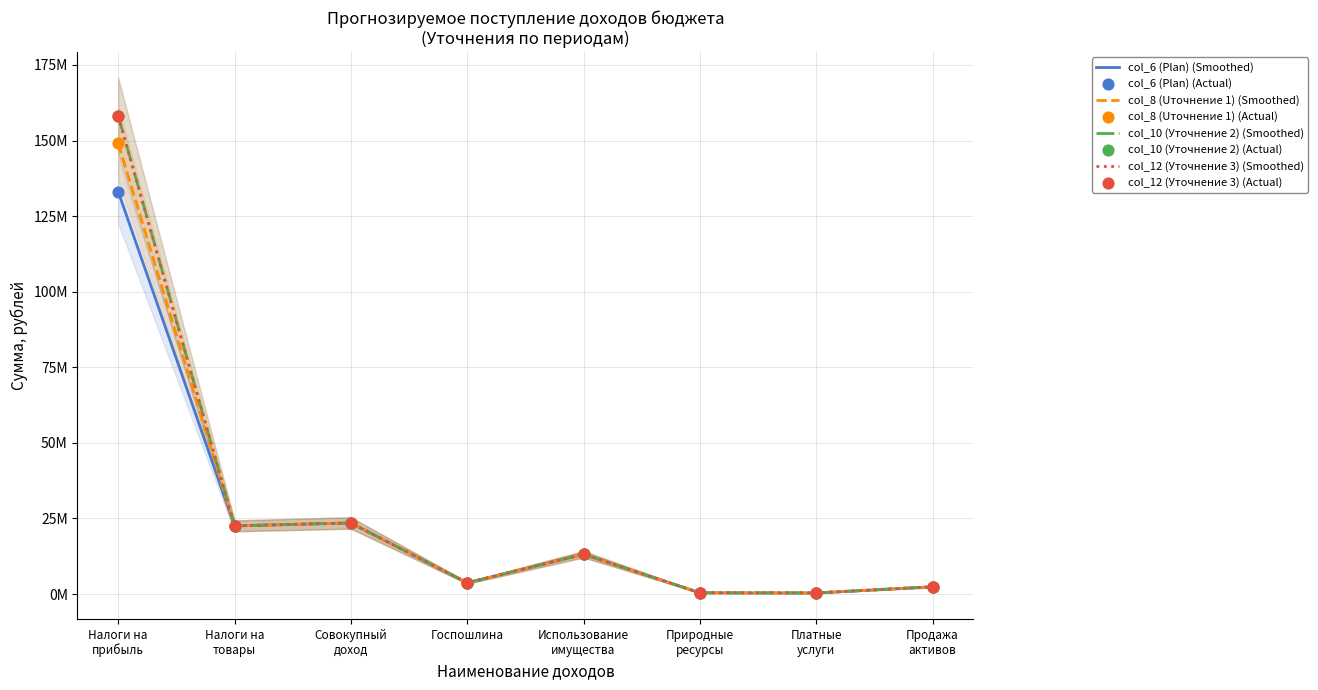

Which series reaches the maximum Y coordinate?

col_10 (Уточнение 2)